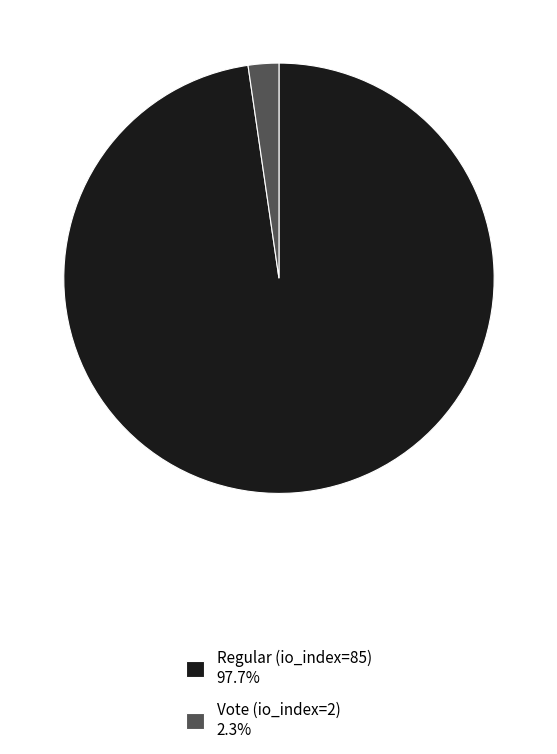

Is there a majority slice in this chart?

Yes